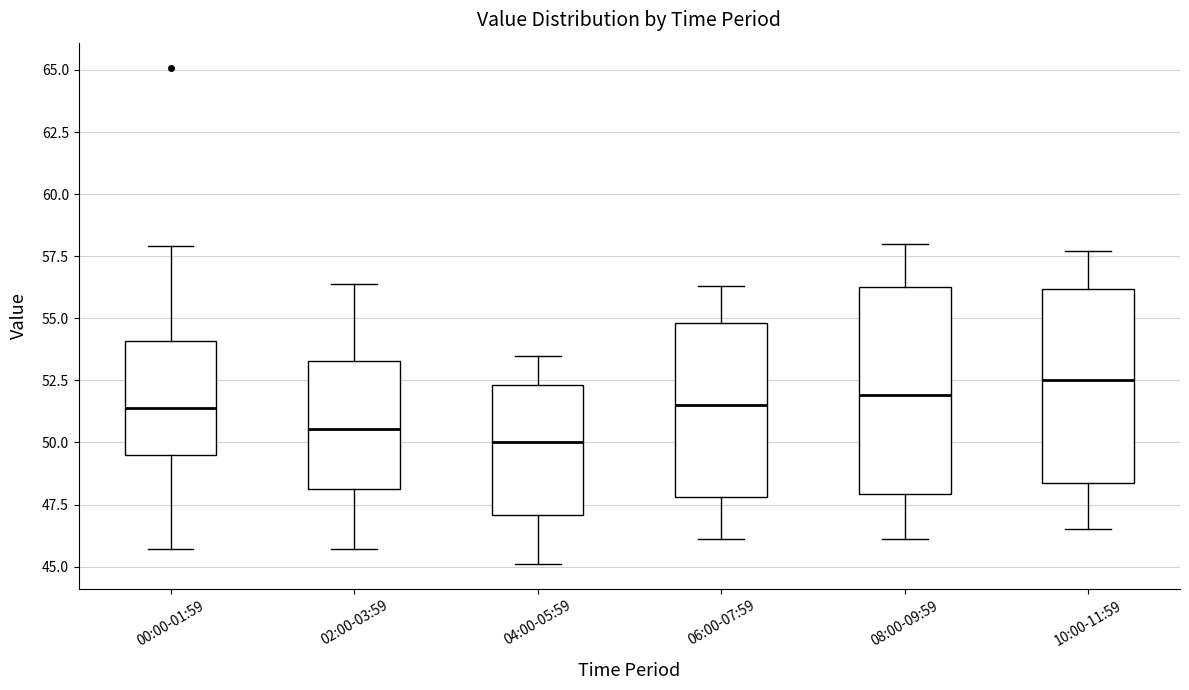

Reading left to right, transcribe this box plot: for each box, give where its median line is, the range the box spans, and where its two whiskers end, as read against the y-axis. The values are not printed on the chart, so give them approximately, as read against the axis.

00:00-01:59: median 51.5, box 49.5 to 54.0, whiskers 45.5 to 58.0
02:00-03:59: median 50.5, box 48.0 to 53.5, whiskers 45.5 to 56.5
04:00-05:59: median 50.0, box 47.0 to 52.5, whiskers 45.0 to 53.5
06:00-07:59: median 51.5, box 48.0 to 55.0, whiskers 46.0 to 56.5
08:00-09:59: median 52.0, box 48.0 to 56.5, whiskers 46.0 to 58.0
10:00-11:59: median 52.5, box 48.5 to 56.0, whiskers 46.5 to 57.5